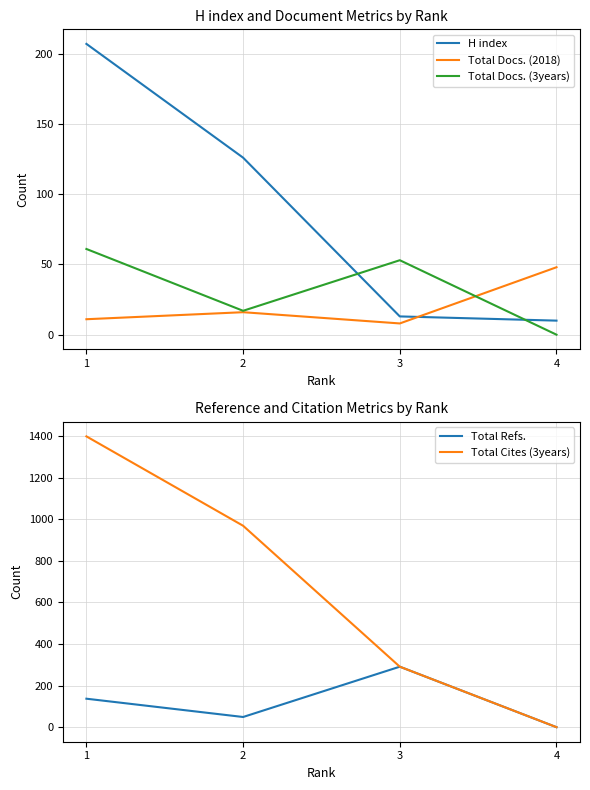

Does the chart have visible grid lines?

Yes